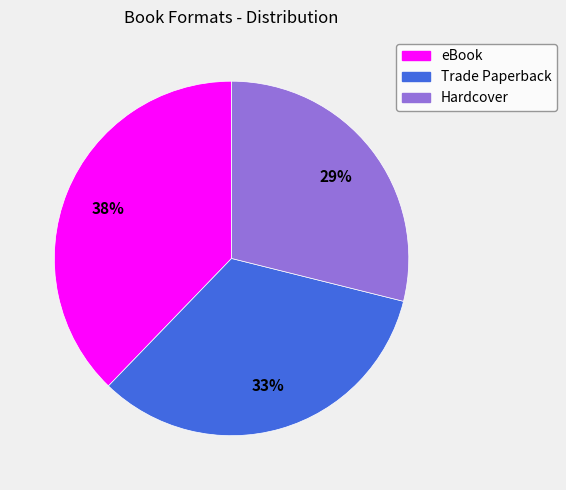

Is the sum of eBook and Hardcover greater than half?

Yes